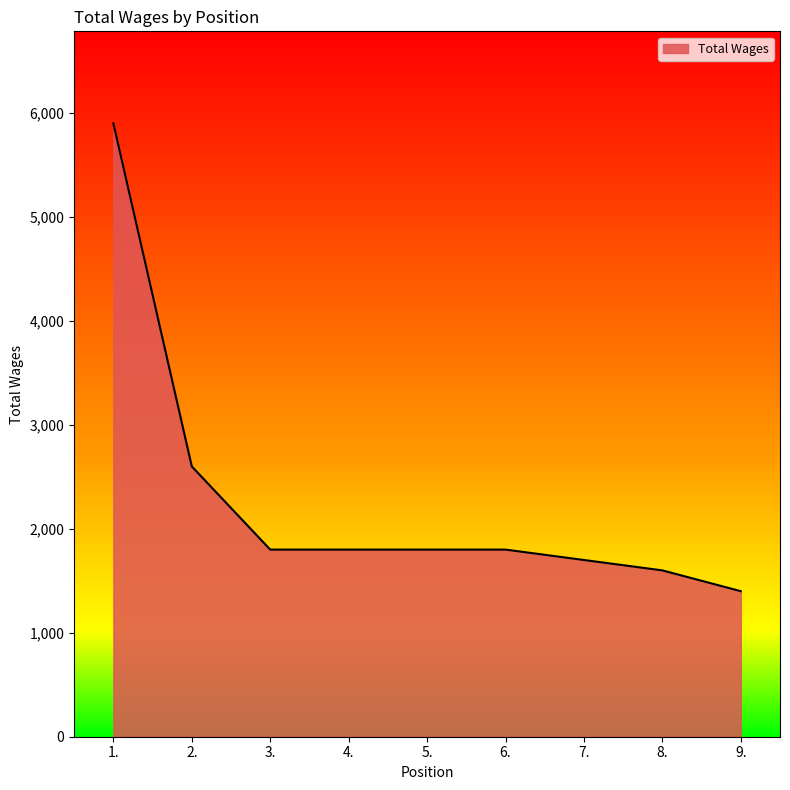

What is the difference between the second highest and minimum values?

1200